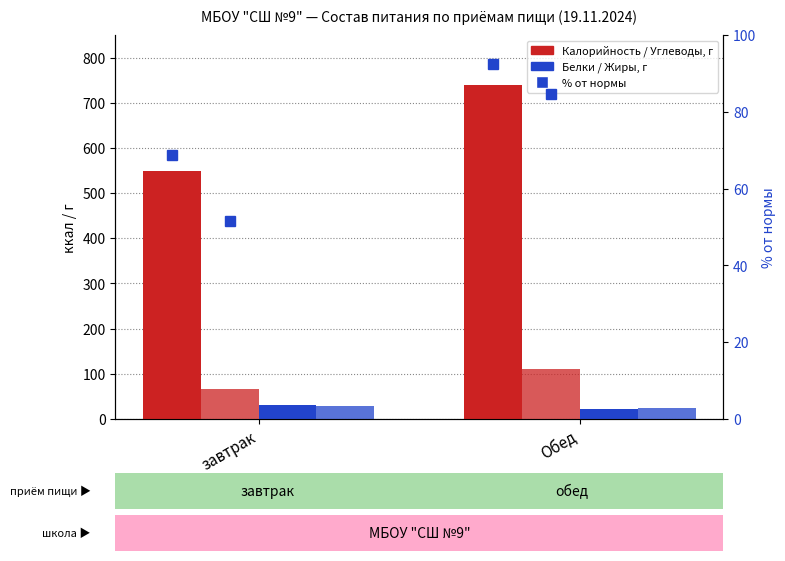

What is the difference between the maximum and minimum values in the Белки series?

9